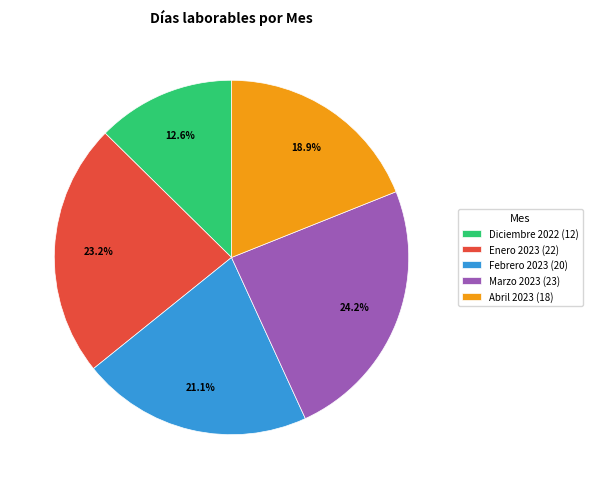

Which slice is the largest?

Marzo 2023